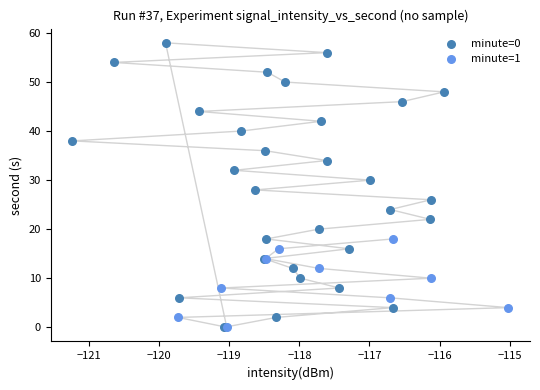

Which series has the widest spread of Y values?

minute=0